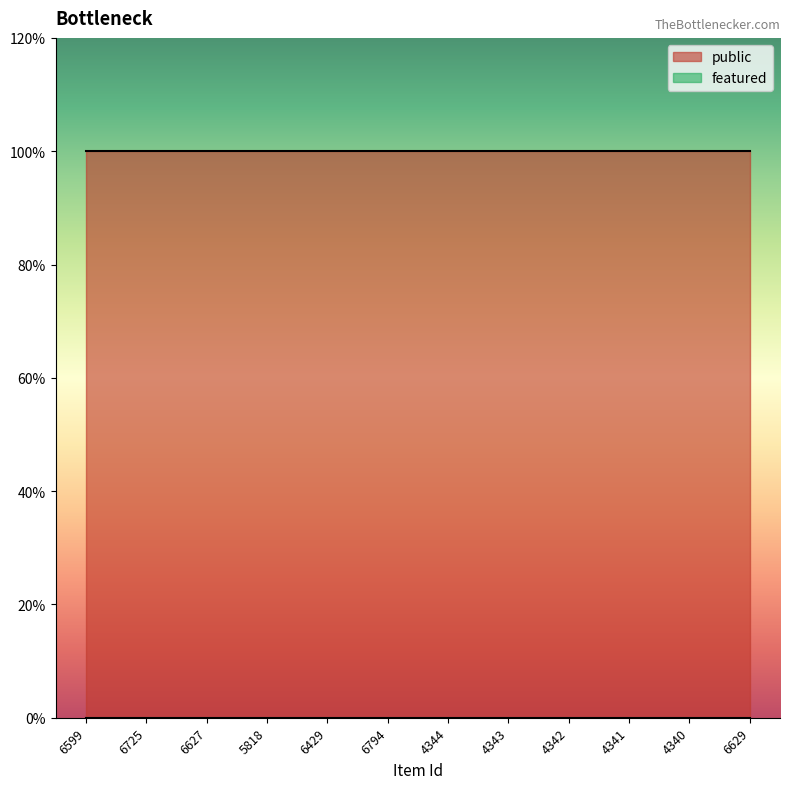

What position from the right is 4343?

5